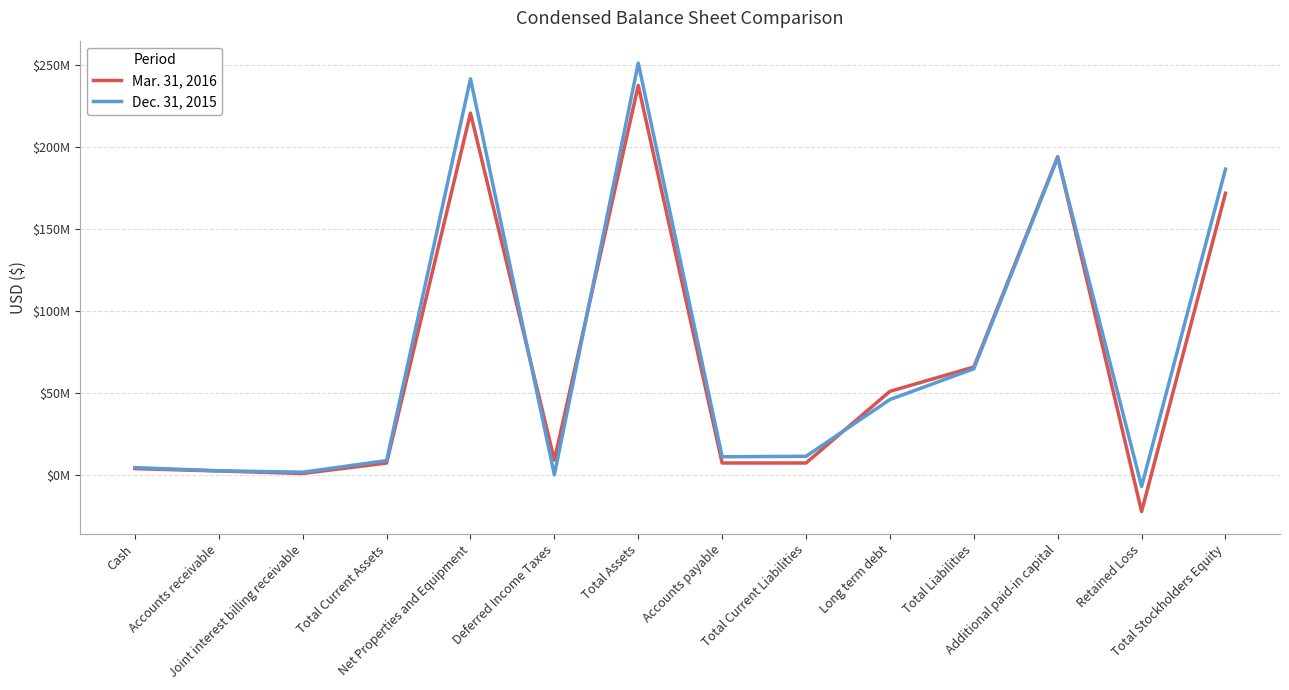

What is the difference between the highest and lowest values at Accounts payable?

3776283